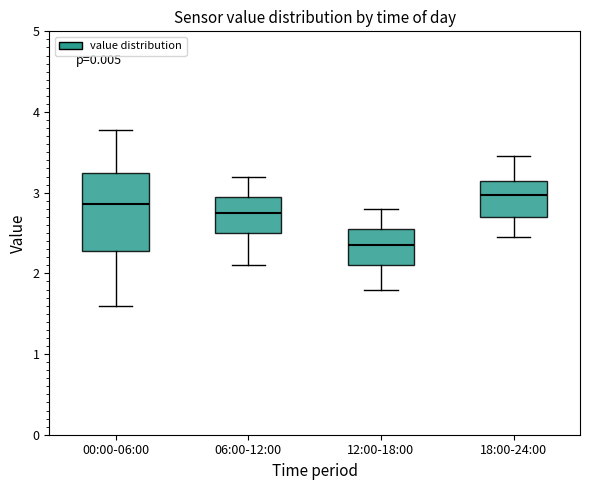

Comparing the boxes themselves (not the whiskers), which one is the tallest?

00:00-06:00